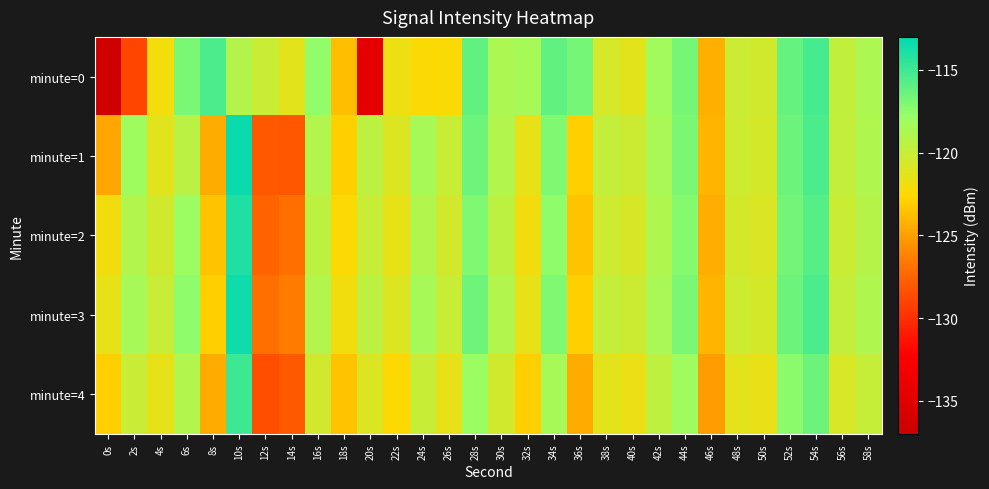

What is the total value across all series at 20s?

-614.7